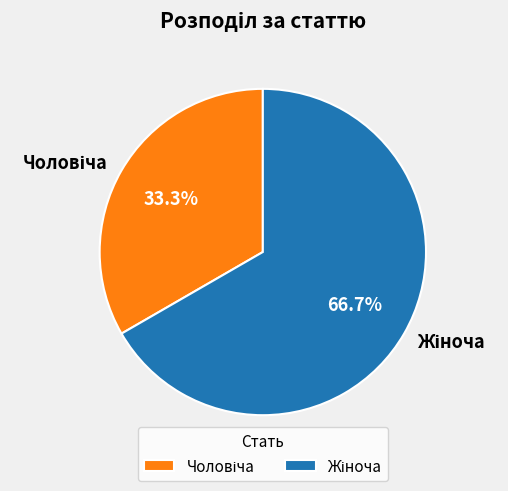

Is there a majority slice in this chart?

Yes